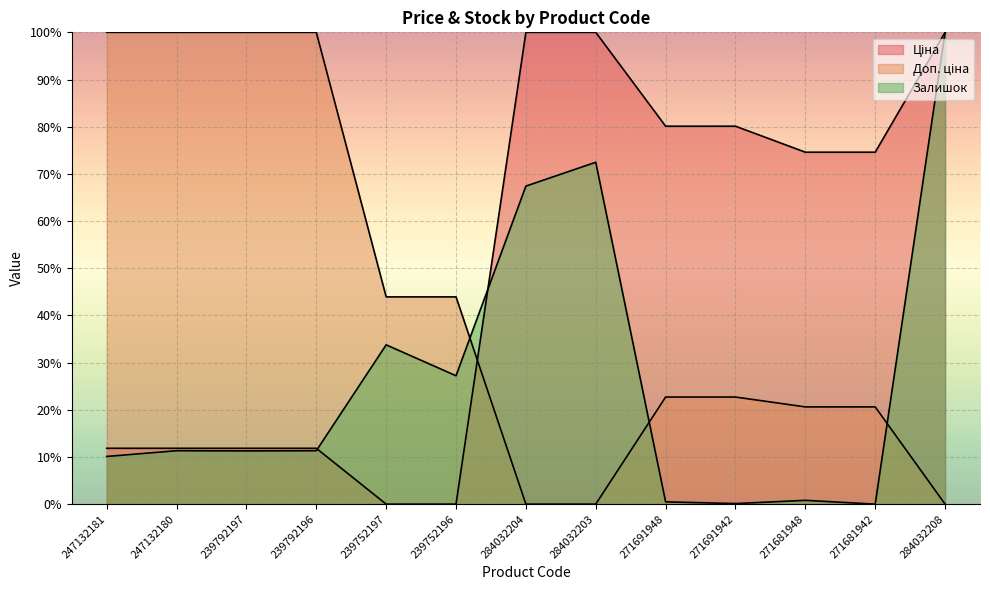

Which series has the largest total across all categories?

Ціна